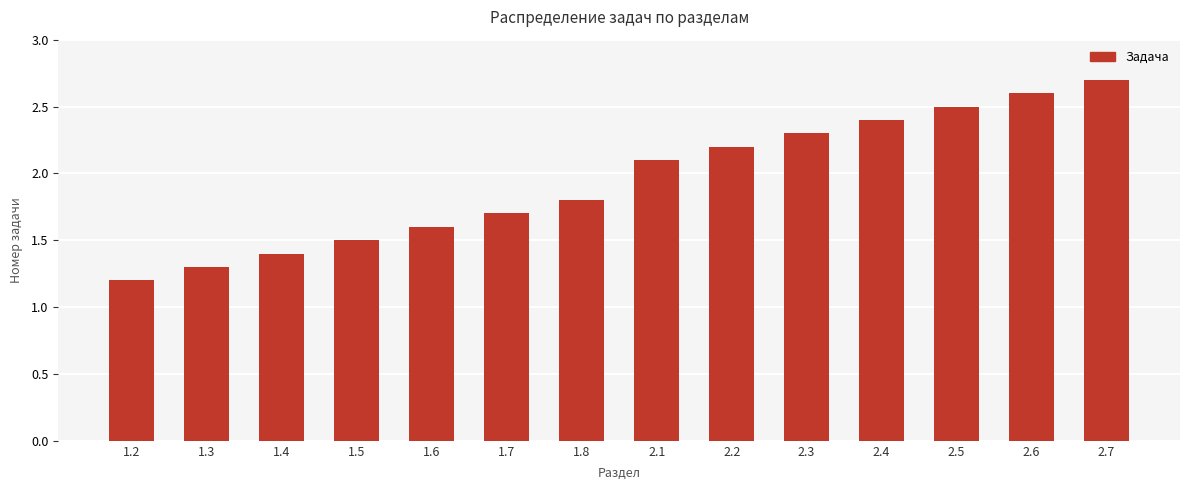

At which label is the value closest to 1?

1.2